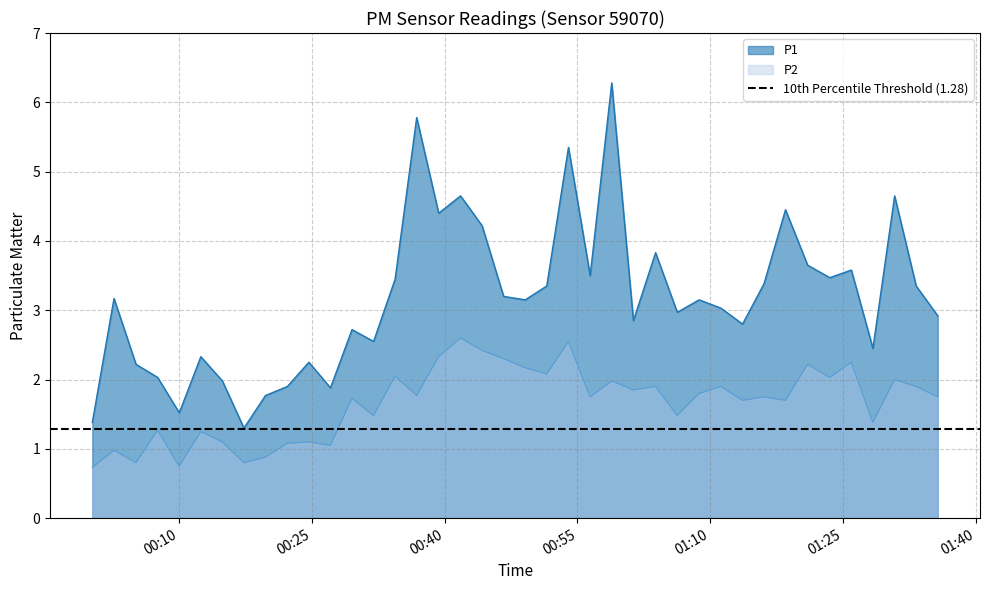

Reading right to left, list all the values displayed in this chart.

P1: 2.9	3.4	4.7	2.5	3.6	3.5	3.6	4.5	3.4	2.8	3.0	3.1	3.0	3.8	2.9	6.3	3.5	5.3	3.4	3.1	3.2	4.2	4.7	4.4	5.8	3.5	2.5	2.7	1.9	2.2	1.9	1.8	1.3	2.0	2.3	1.5	2.0	2.2	3.2	1.4
P2: 1.8	1.9	2.0	1.4	2.2	2.0	2.2	1.7	1.8	1.7	1.9	1.8	1.5	1.9	1.9	2.0	1.8	2.5	2.1	2.2	2.3	2.4	2.6	2.3	1.8	2.0	1.5	1.7	1.1	1.1	1.1	0.9	0.8	1.1	1.2	0.8	1.3	0.8	1.0	0.7